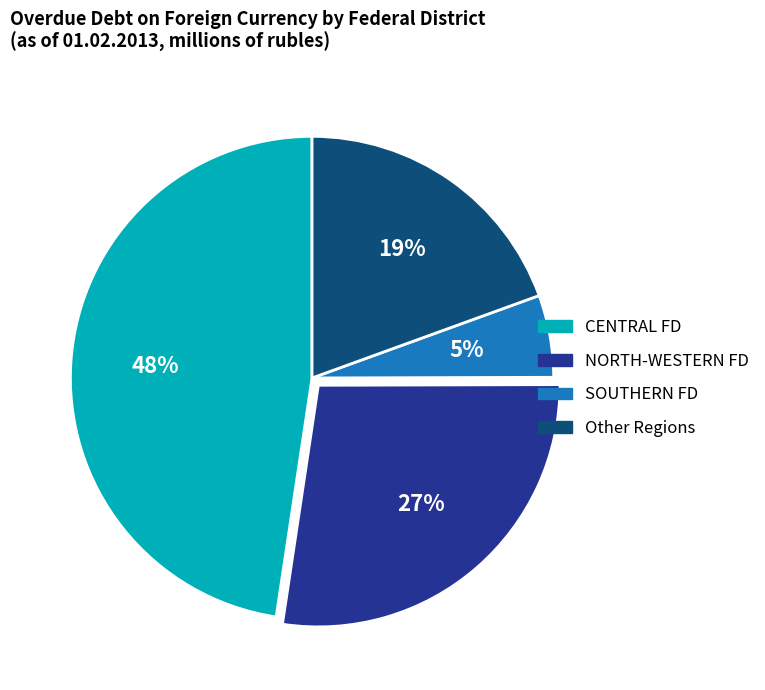

To the nearest percent, what is the average slice percentage?

25%